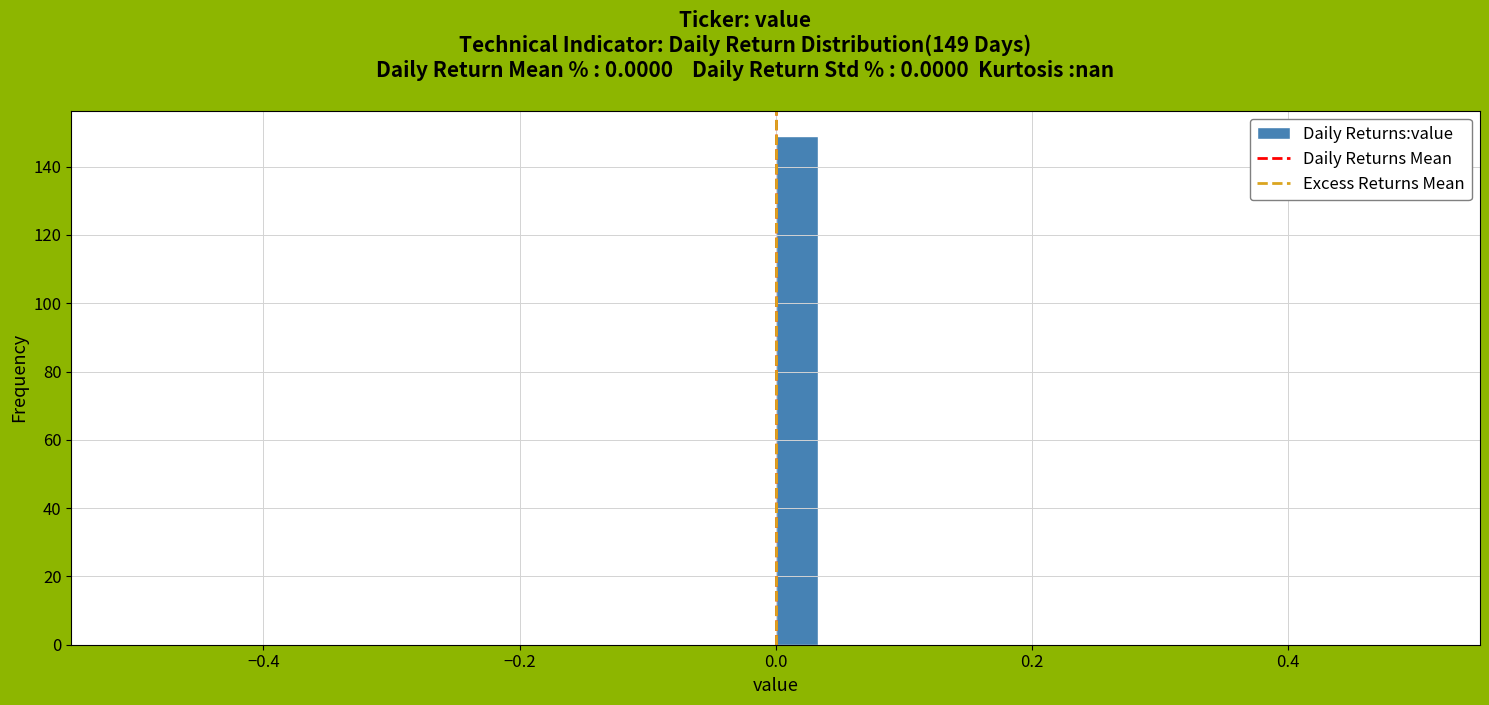

Read against the x-axis, roughly where is the centre of the tallest bar?

0.02